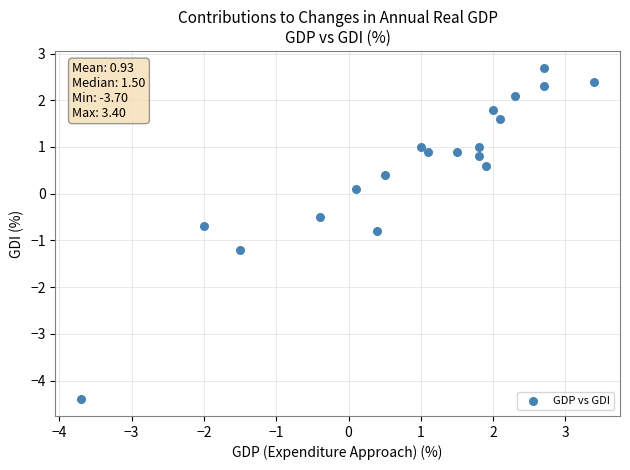

What is the range of Y values (max minus min)?

7.1